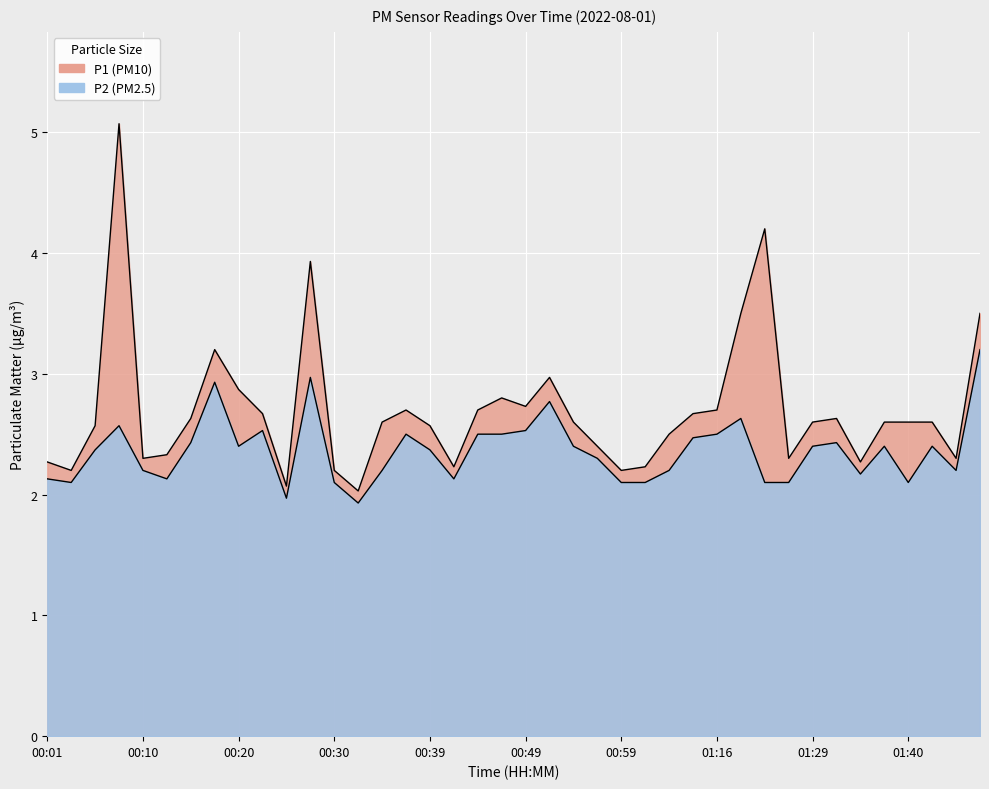

Rank the series by their maximum value, from highest to lowest.

P1, P2